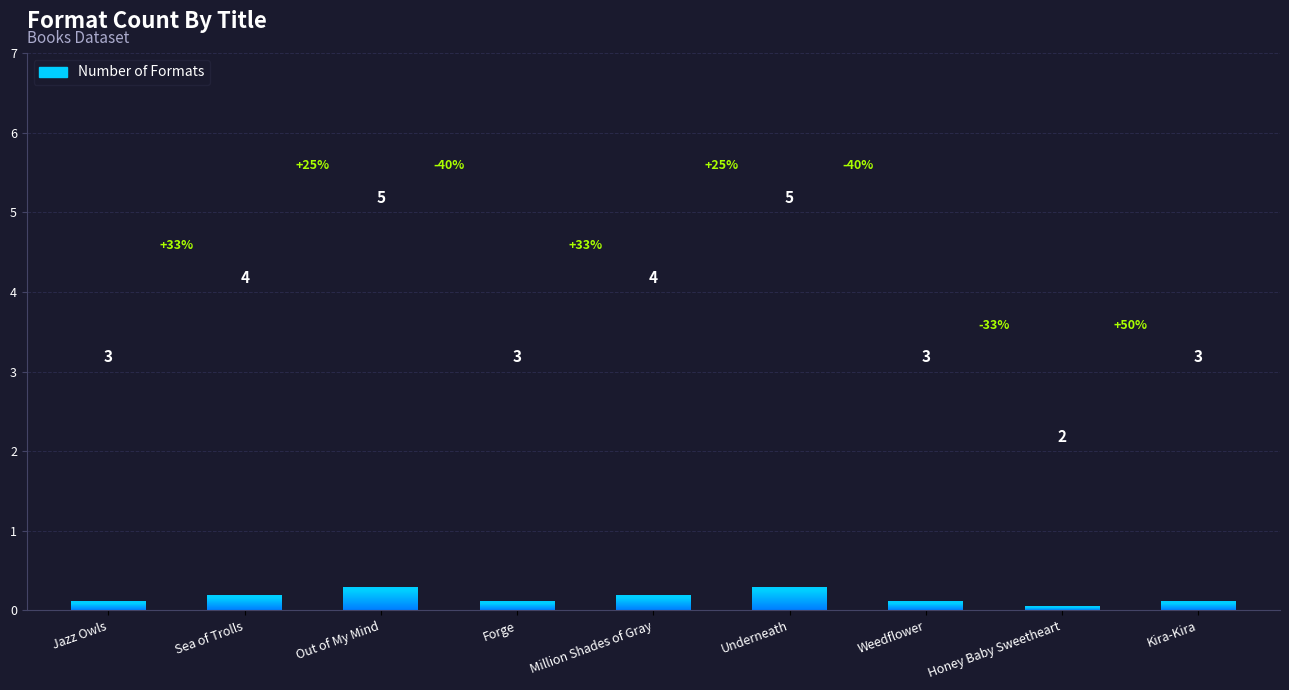

What is the change in value from Weedflower to Honey Baby Sweetheart?

-1